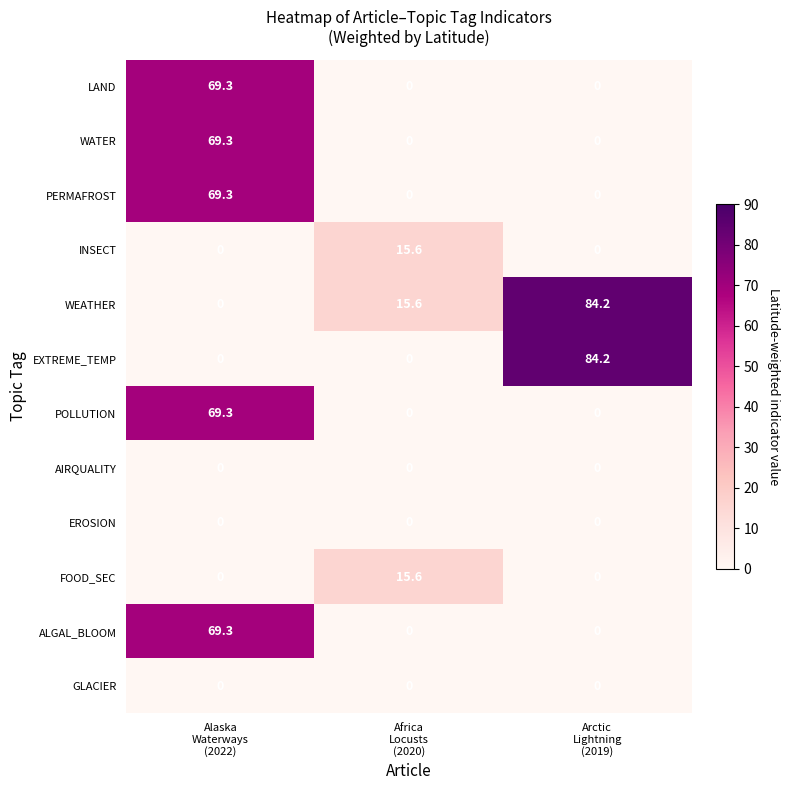

Which series has the largest total across all categories?

WEATHER